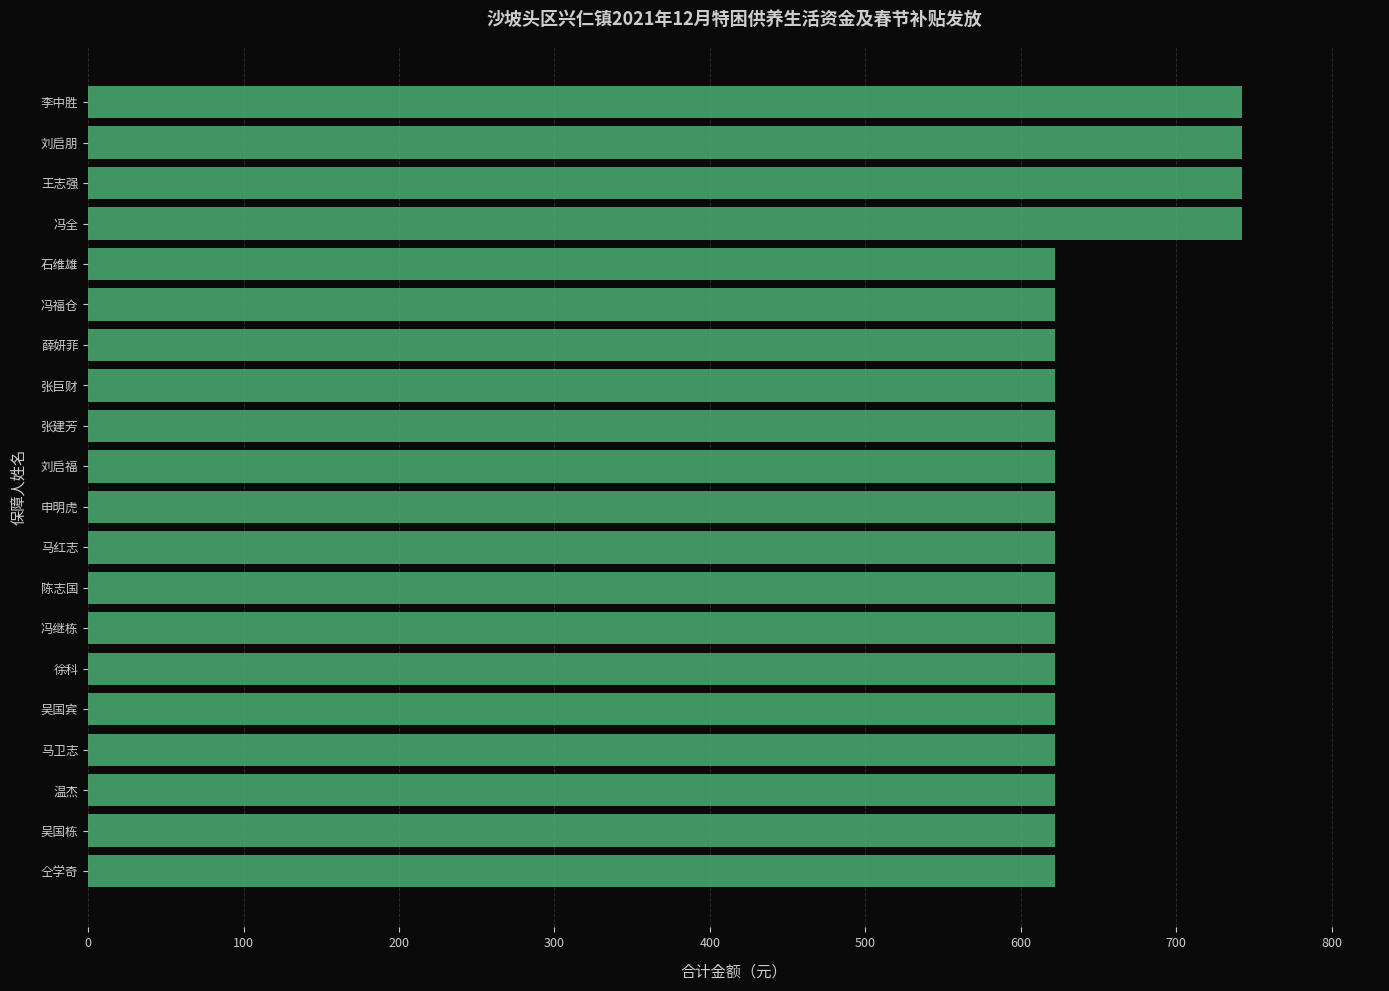

The chart shows a value of 622 at 温杰. True or false?

True